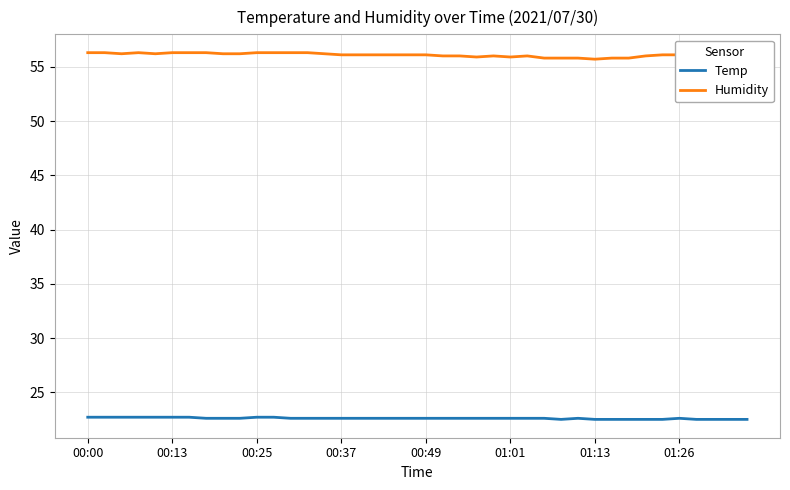

Which series has the widest spread of values?

Humidity